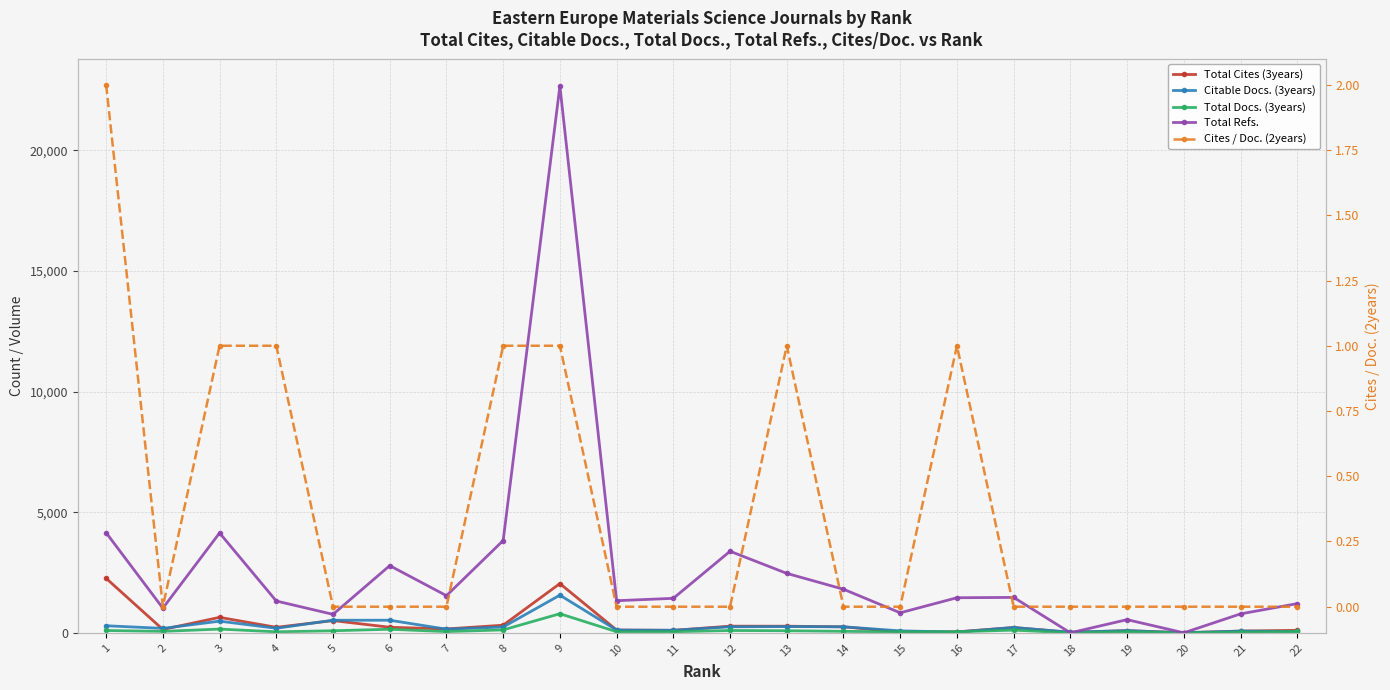

Is the value of Total Cites (3years) at 13 greater than the value of Total Refs. at 5?

No